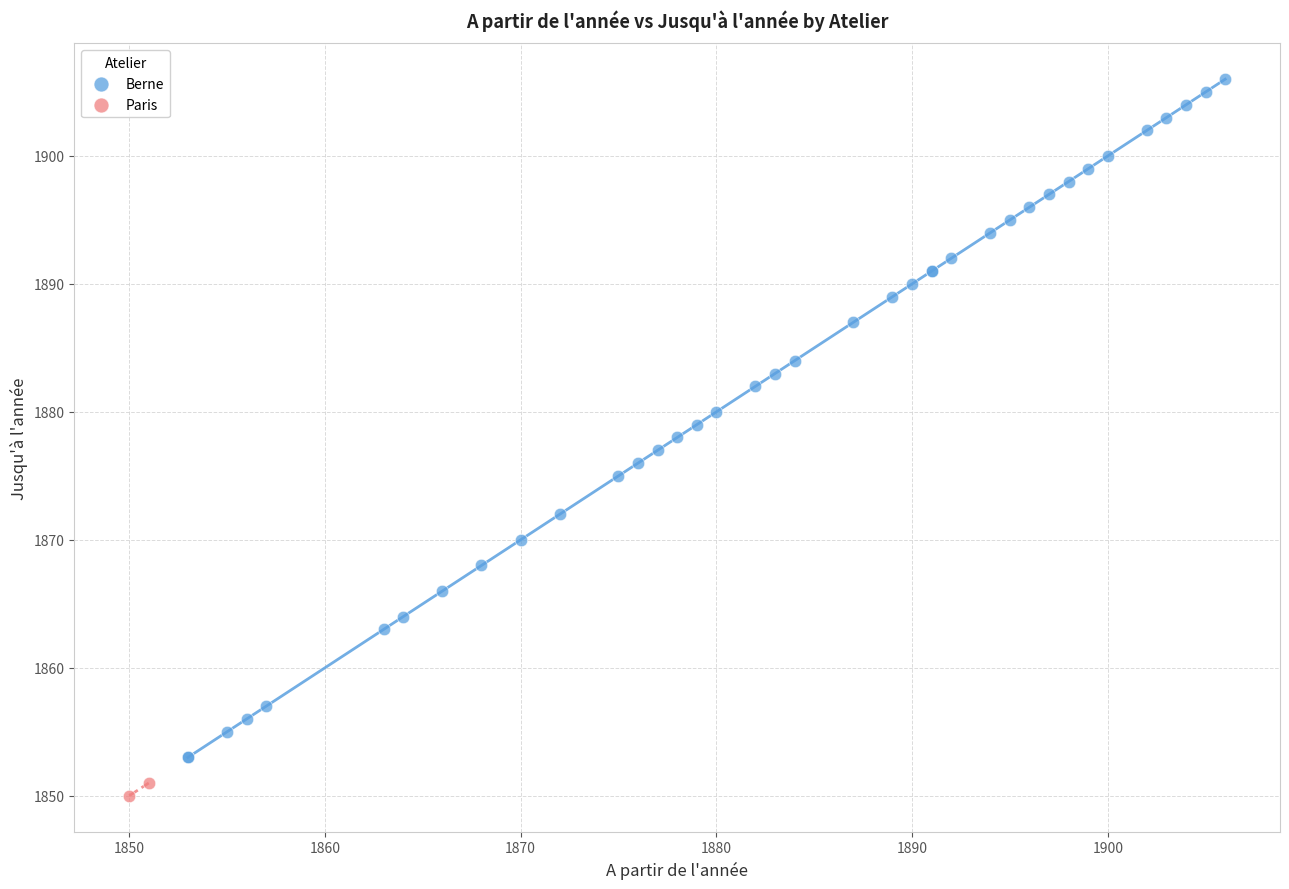

What are all the series names shown in the legend?

Berne, Paris